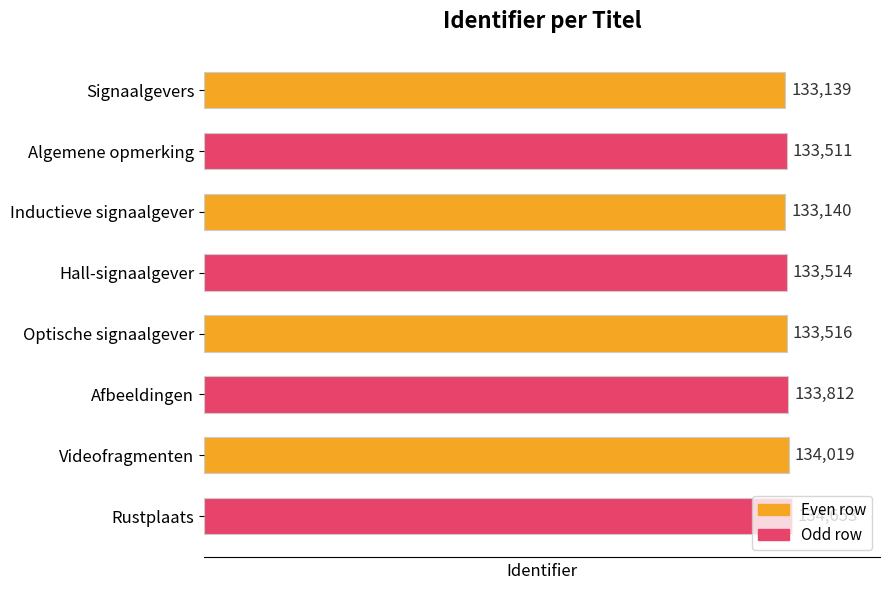

List the labels in order of value, smallest first.

Signaalgevers, Inductieve signaalgever, Algemene opmerking, Hall-signaalgever, Optische signaalgever, Afbeeldingen, Videofragmenten, Rustplaats